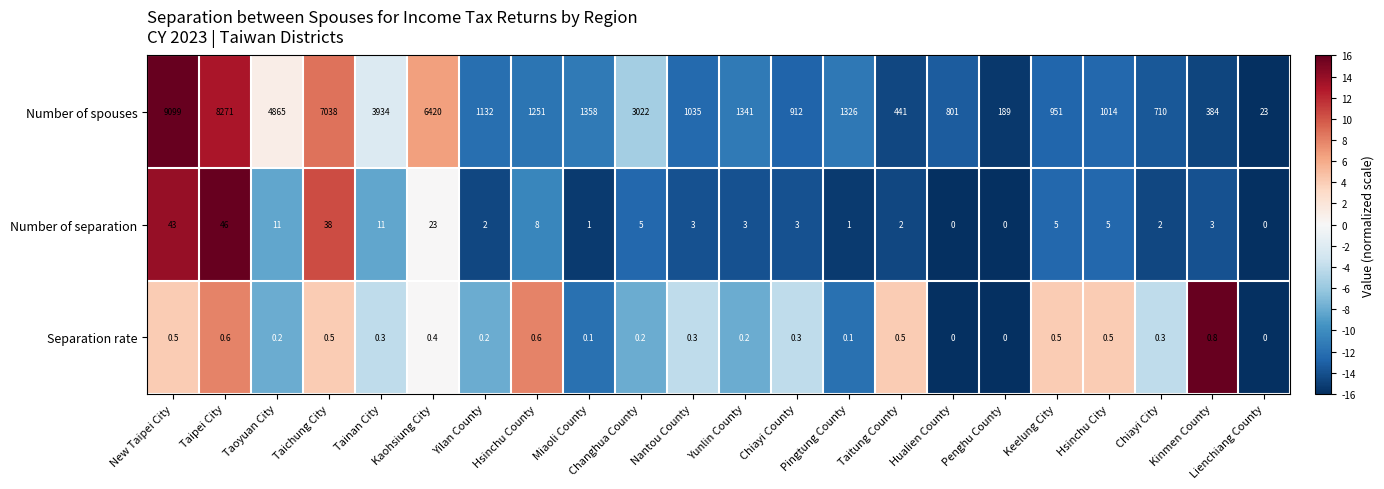

What is the greatest value displayed?

9099.0